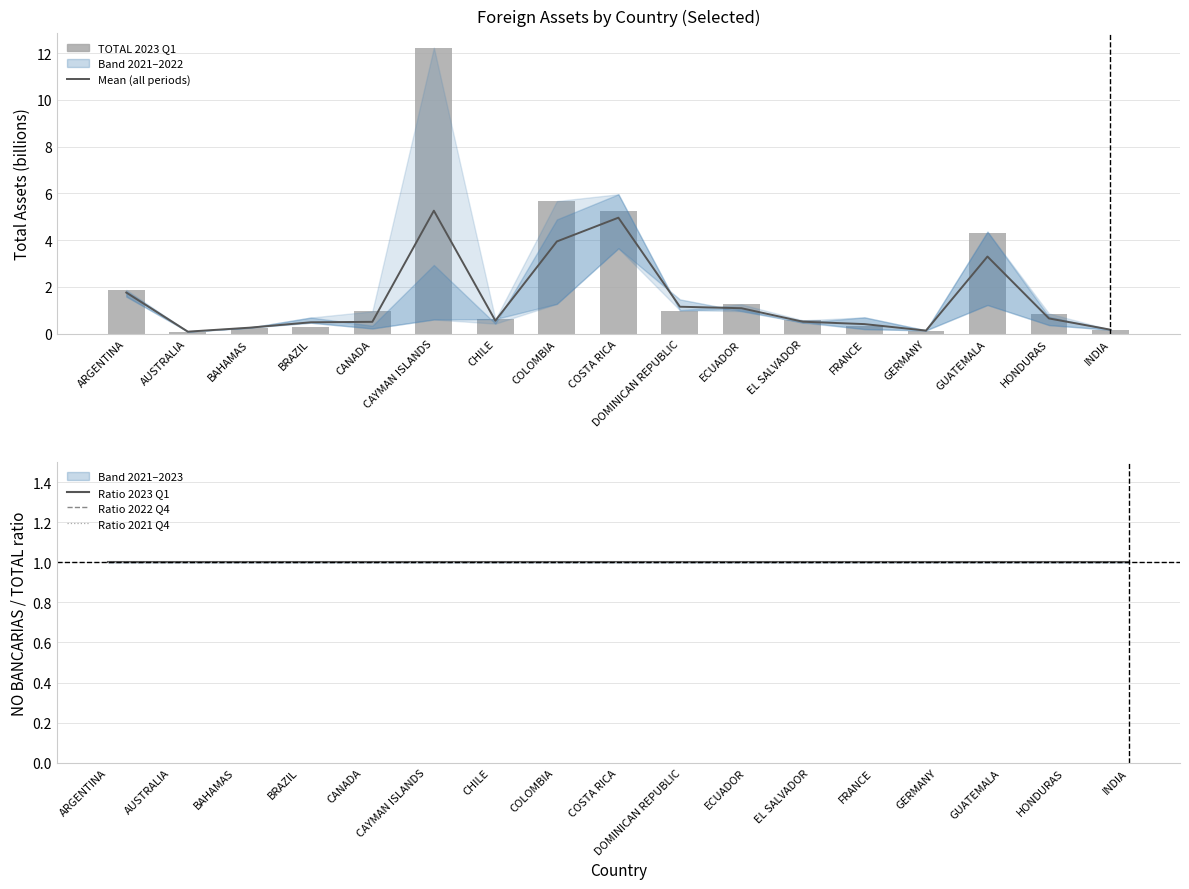

How many data points does each series have?

17